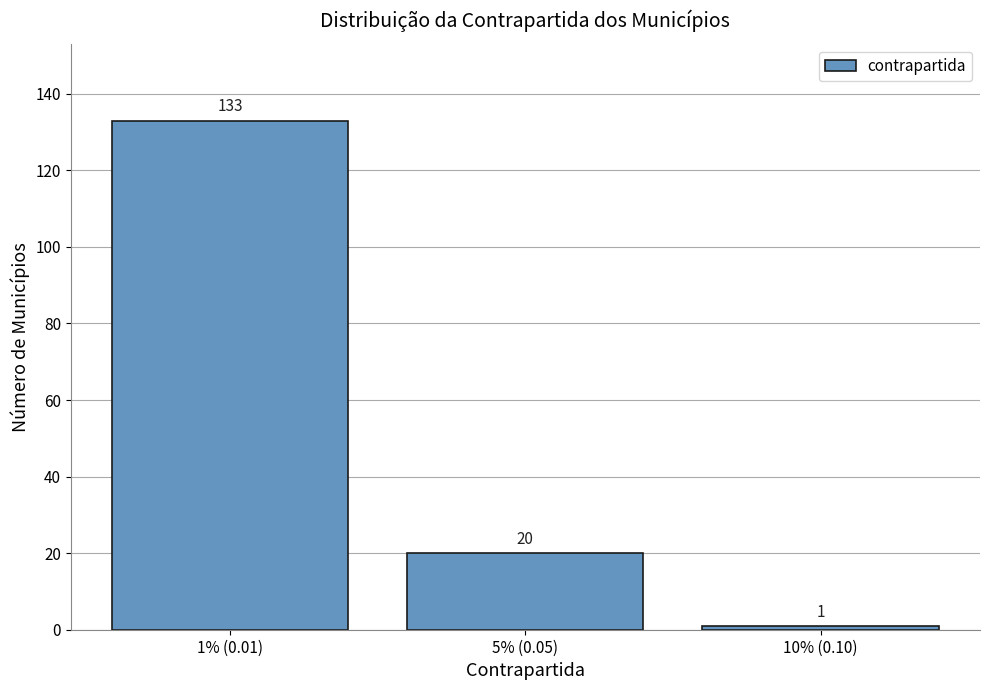

Reading left to right, transcribe all the data shown in this chart.

1% (0.01)=133	5% (0.05)=20	10% (0.10)=1